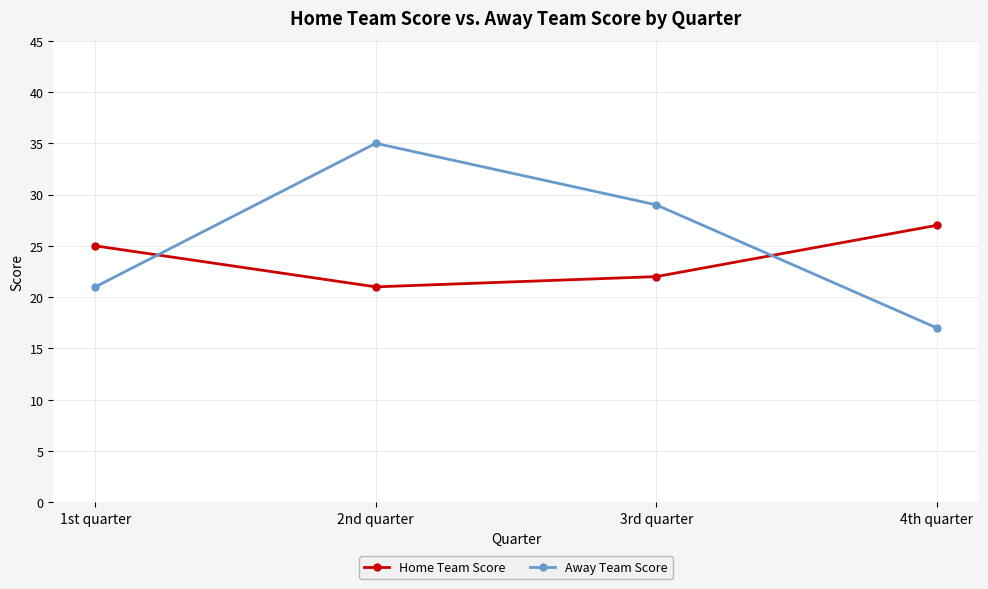

The value of Away Team Score at 4th quarter is 24. True or false?

False